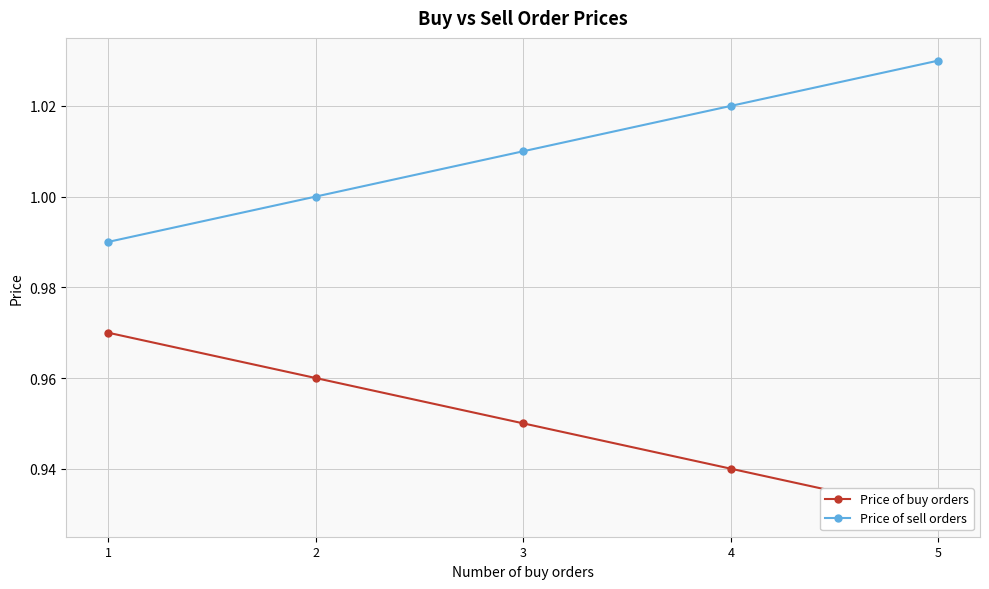

Between 2 and 5, which is larger?

2